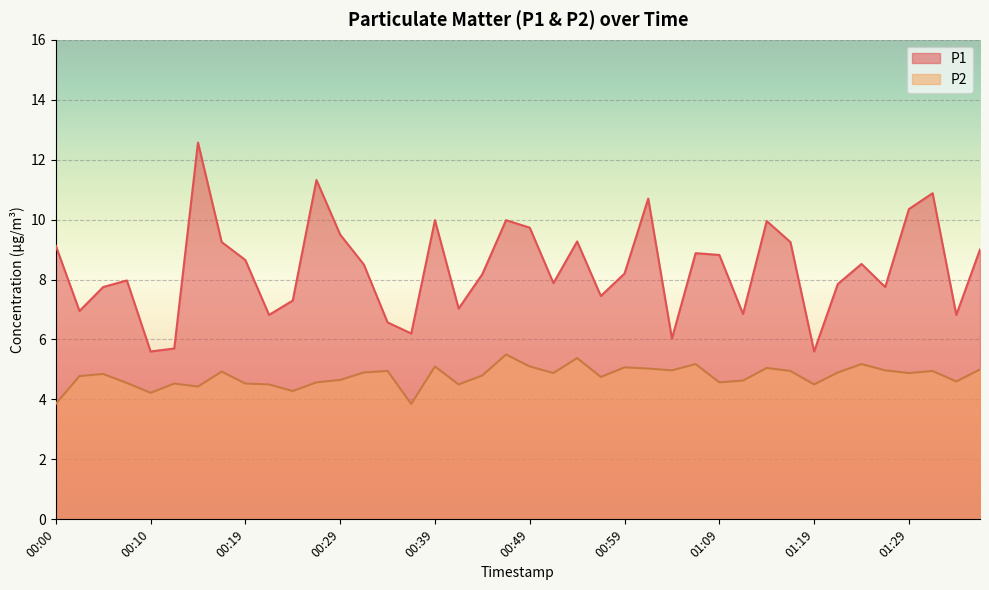

Which label corresponds to the largest value in the chart?

00:15